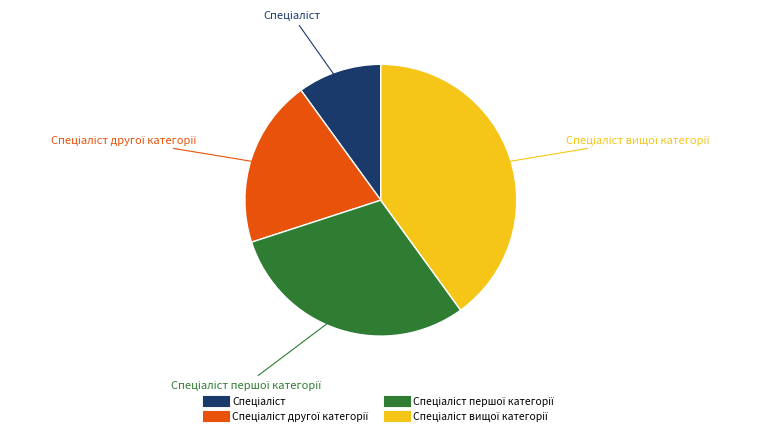

How many segments does this pie chart have?

4